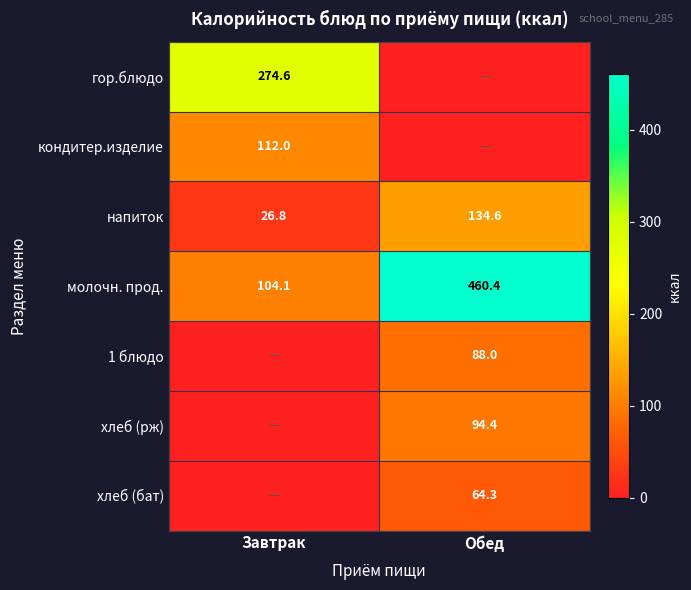

At which label does молочн. прод. first exceed 460?

Обед